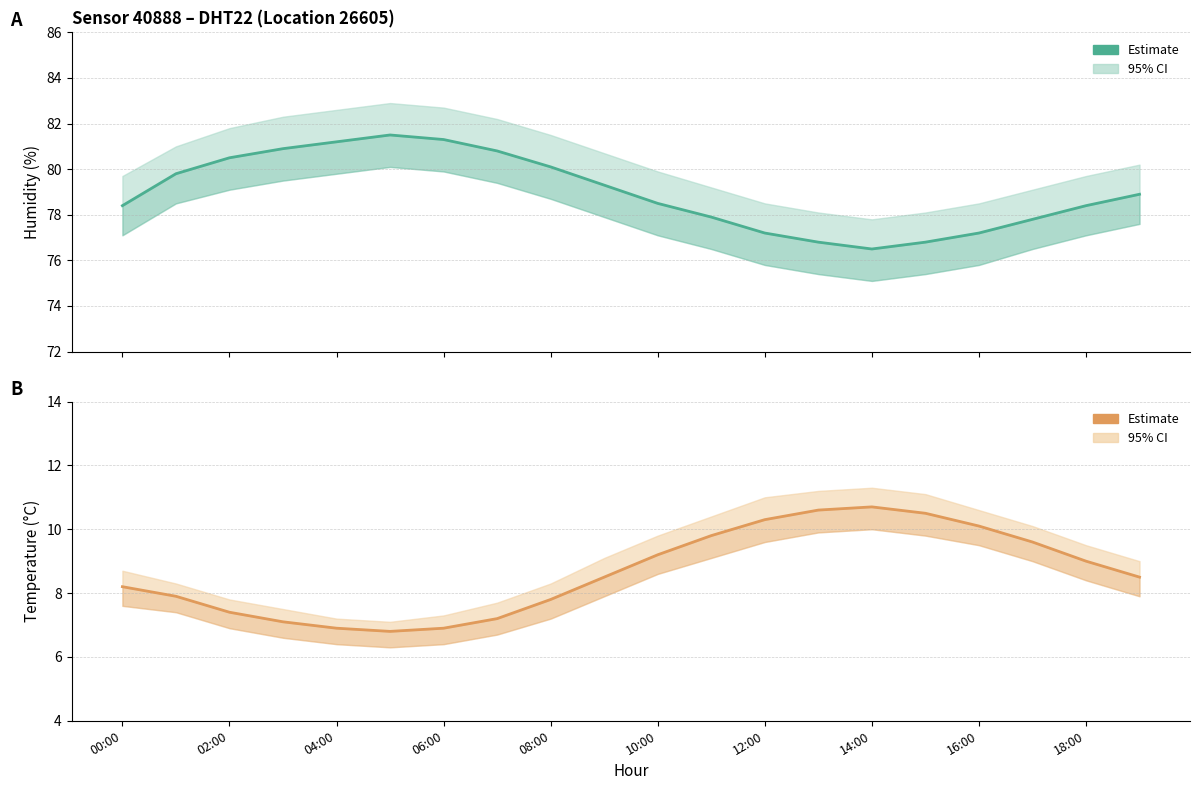

True or false: Temperature estimate and Humidity estimate cross at least once.

False